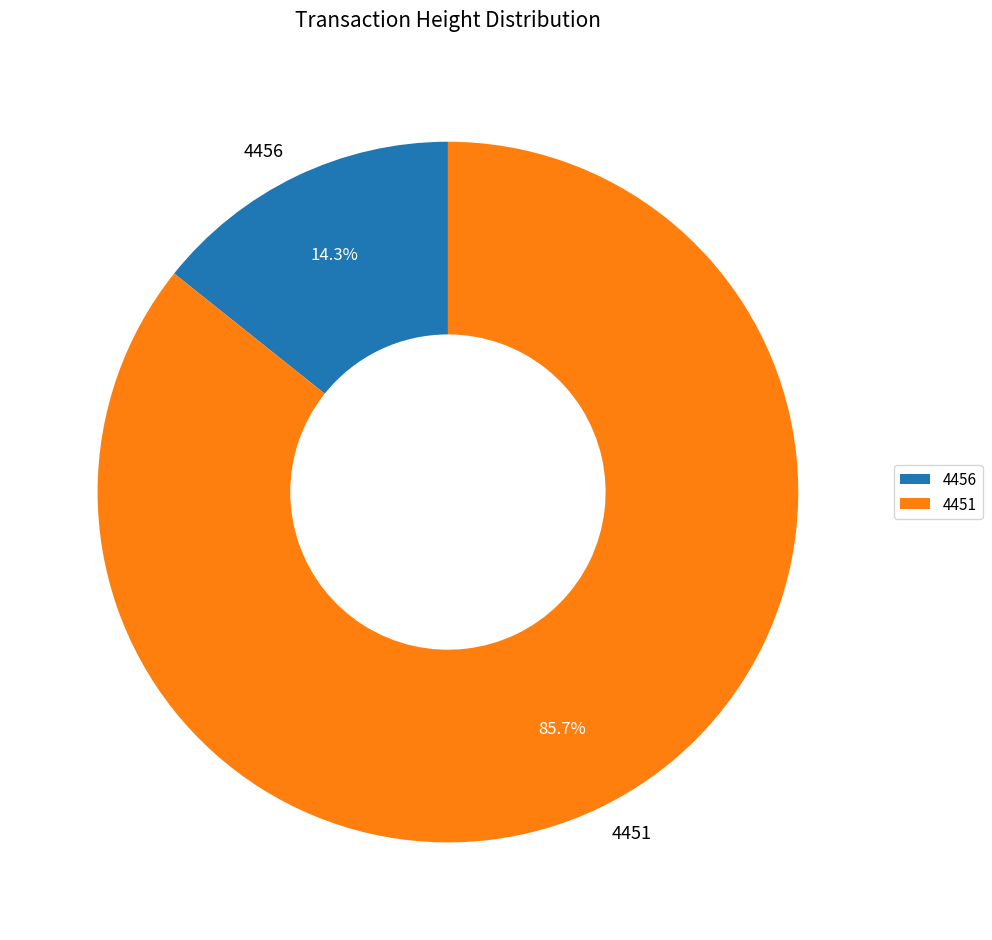

How many slices are in this pie chart?

2